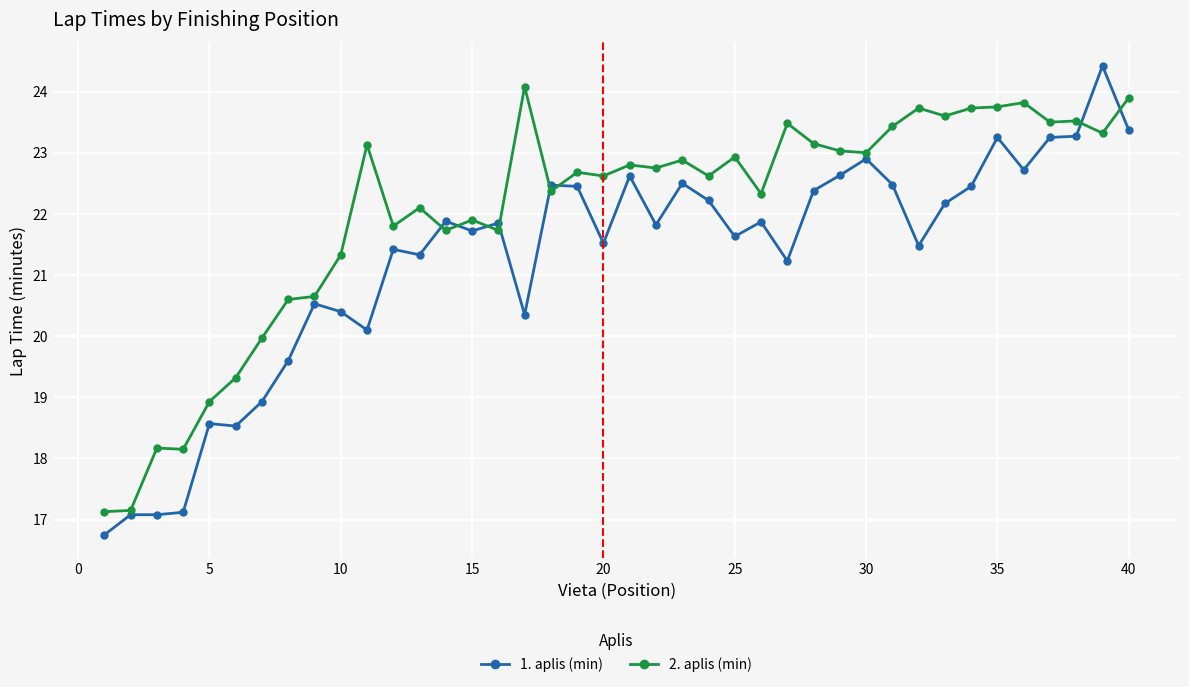

True or false: 1. aplis (min) has more than 1 interior local peaks.

True